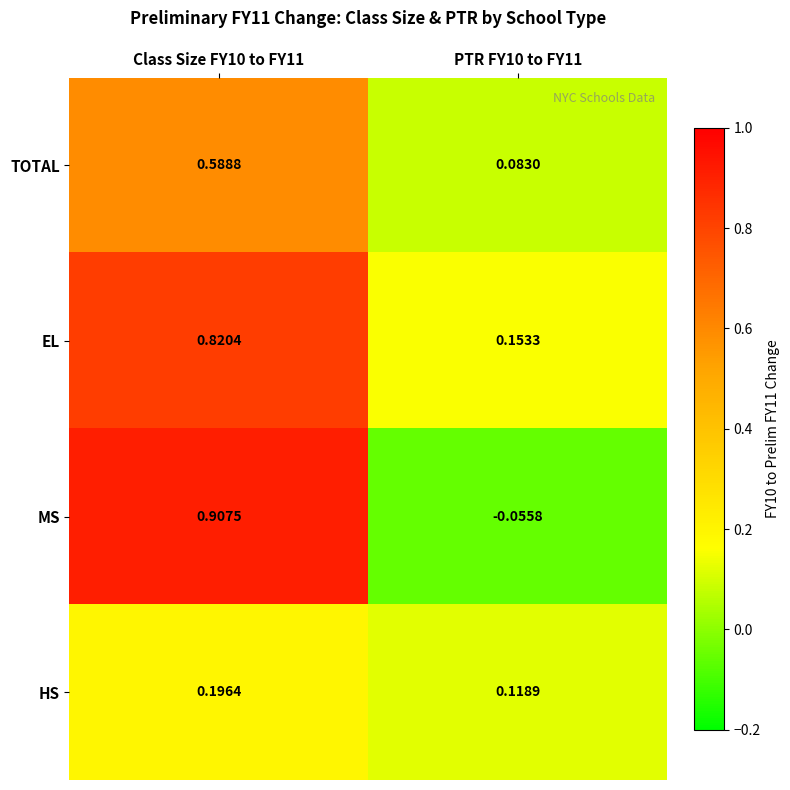

Is the value of EL at PTR FY10 to FY11 greater than the value of MS at PTR FY10 to FY11?

Yes